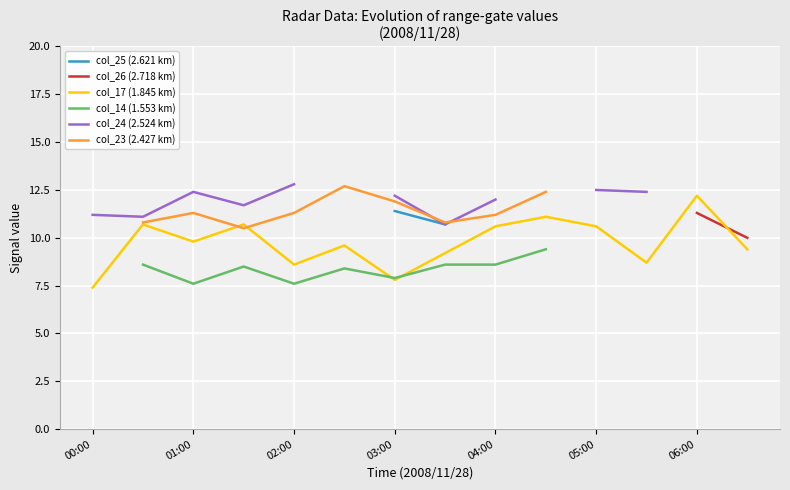

Does the chart display data point markers on the line(s)?

No